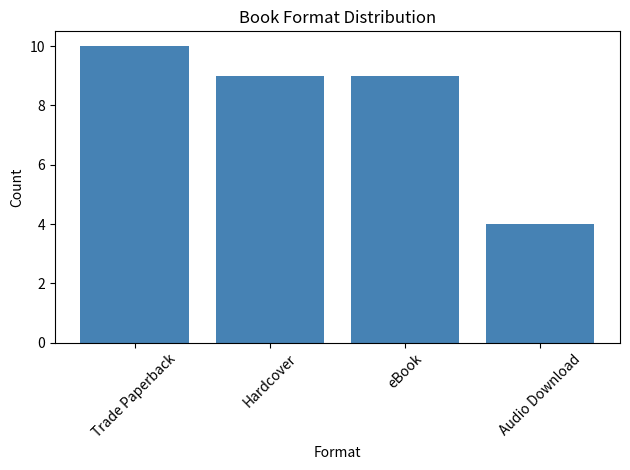

True or false: the data shows 9 at Hardcover.

True